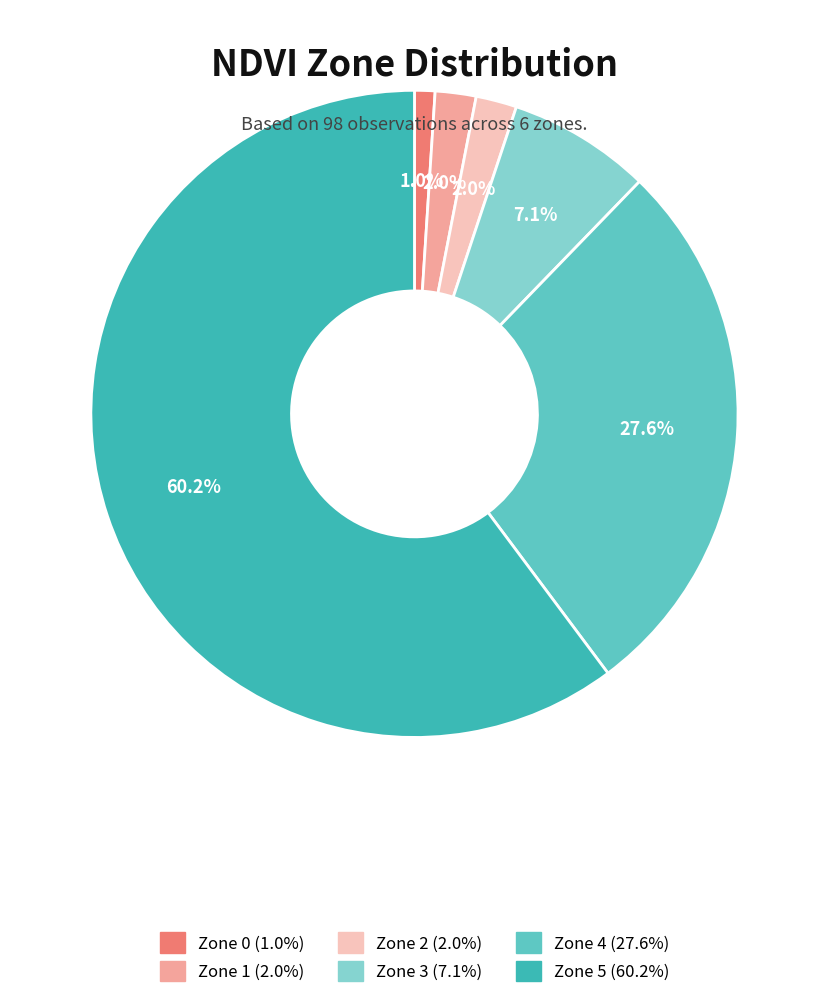

Which slice is the smallest?

Zone 0